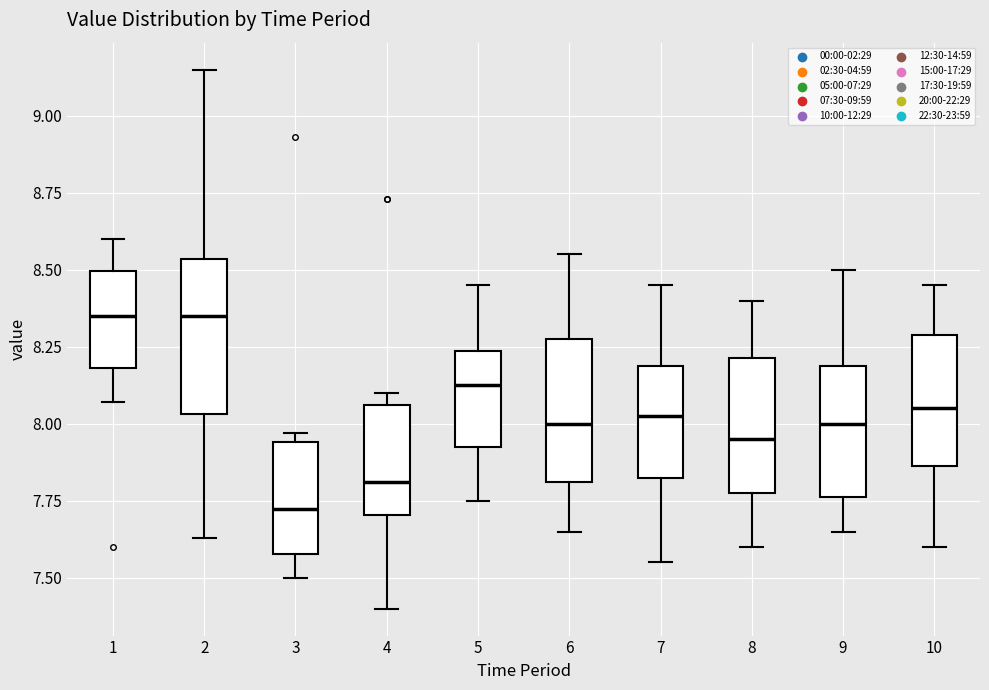

Reading left to right, transcribe this box plot: for each box, give where its median line is, the range the box spans, and where its two whiskers end, as read against the y-axis. The values are not printed on the chart, so give them approximately, as read against the axis.

1: median 8.35, box 8.20 to 8.50, whiskers 8.05 to 8.60
2: median 8.35, box 8.05 to 8.55, whiskers 7.65 to 9.15
3: median 7.75, box 7.60 to 7.95, whiskers 7.50 to 7.95 (just above the box's upper edge)
4: median 7.80, box 7.70 to 8.05, whiskers 7.40 to 8.10
5: median 8.15, box 7.95 to 8.25, whiskers 7.75 to 8.45
6: median 8.00, box 7.80 to 8.30, whiskers 7.65 to 8.55
7: median 8.05, box 7.85 to 8.20, whiskers 7.55 to 8.45
8: median 7.95, box 7.80 to 8.20, whiskers 7.60 to 8.40
9: median 8.00, box 7.75 to 8.20, whiskers 7.65 to 8.50
10: median 8.05, box 7.85 to 8.30, whiskers 7.60 to 8.45